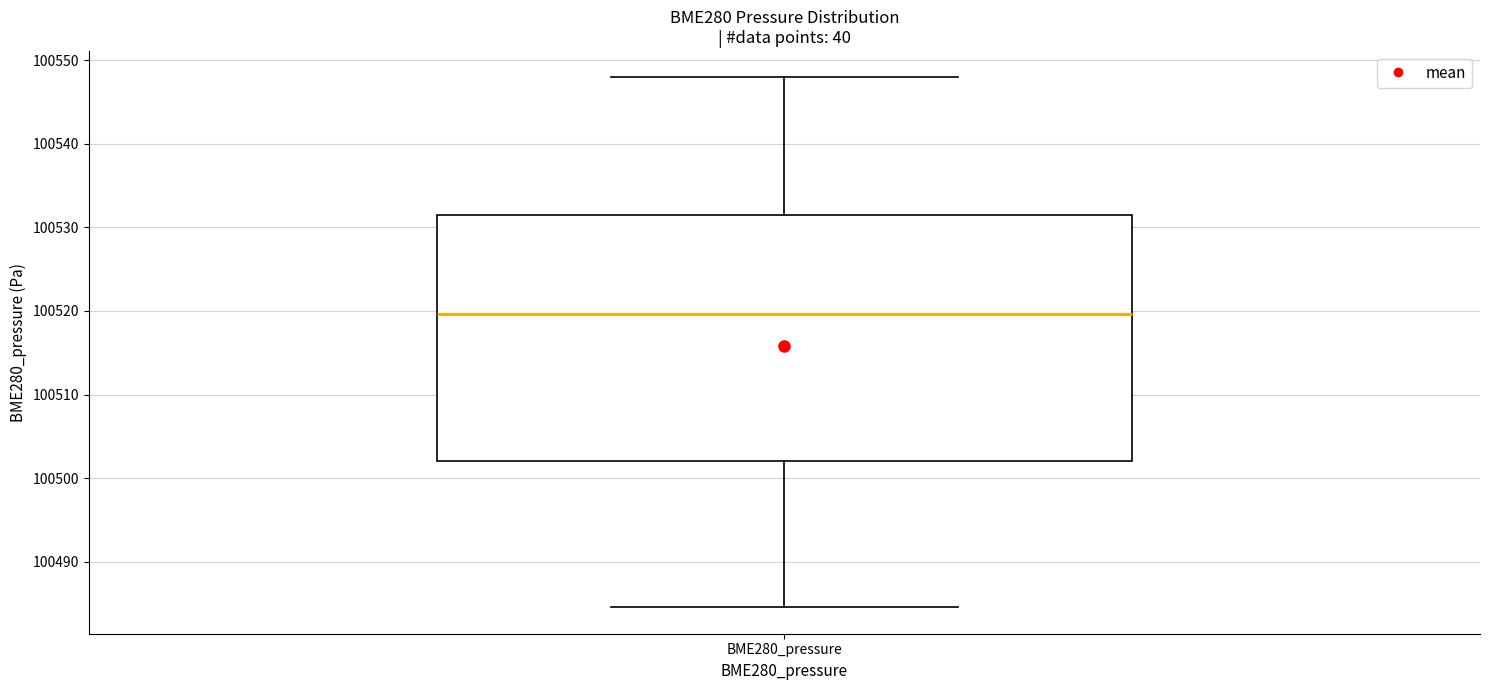

Transcribe this box plot: give where the median line is, the range the box spans, and where the two whiskers end, as read against the y-axis. The values are not printed on the chart, so give them approximately, as read against the axis.

median 100520, box 100502 to 100531, whiskers 100485 to 100548